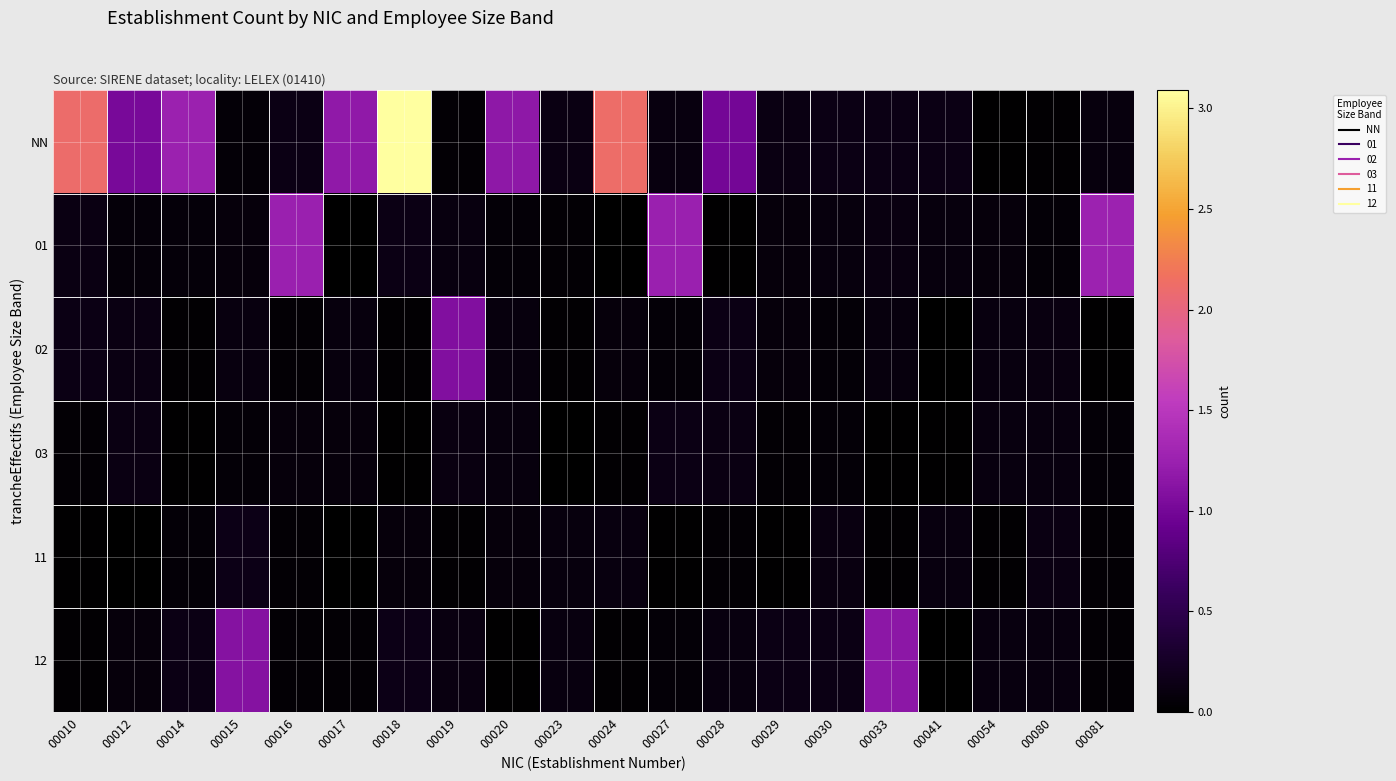

Which series has the largest range (max minus min)?

NN